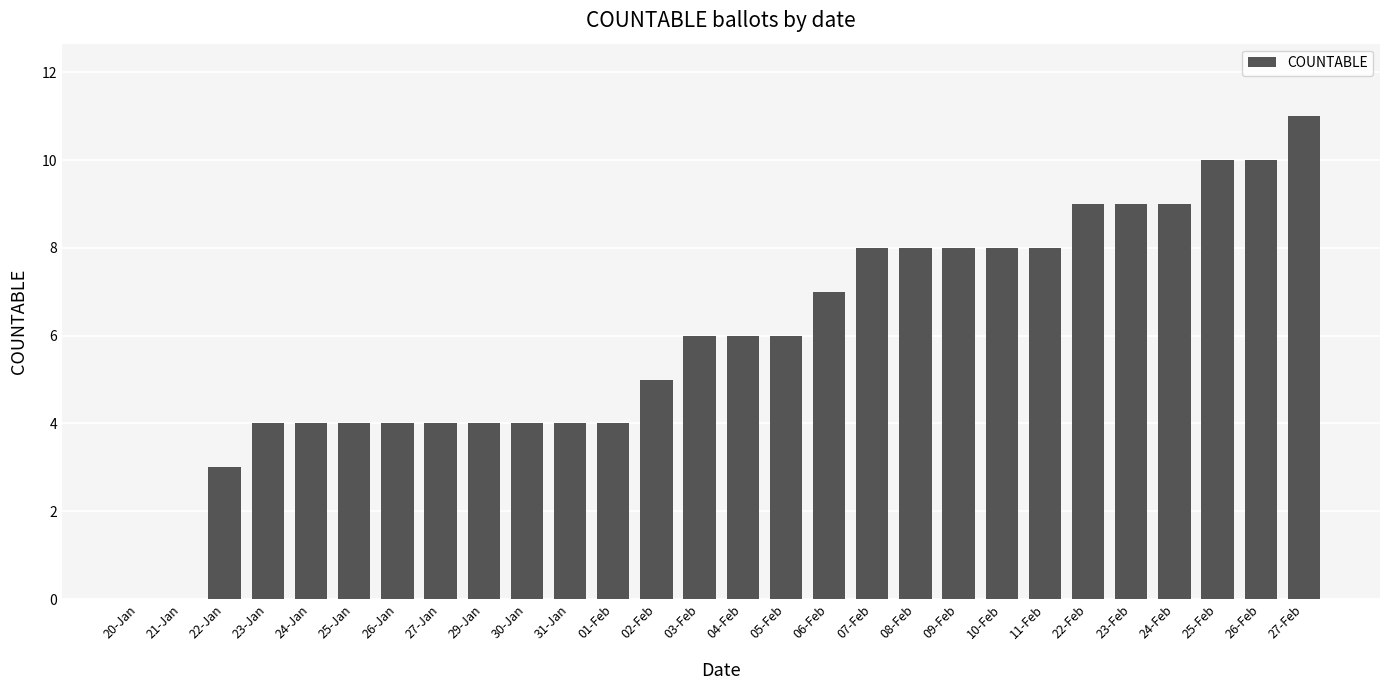

Reading right to left, transcribe all the data shown in this chart.

11	10	10	9	9	9	8	8	8	8	8	7	6	6	6	5	4	4	4	4	4	4	4	4	4	3	0	0